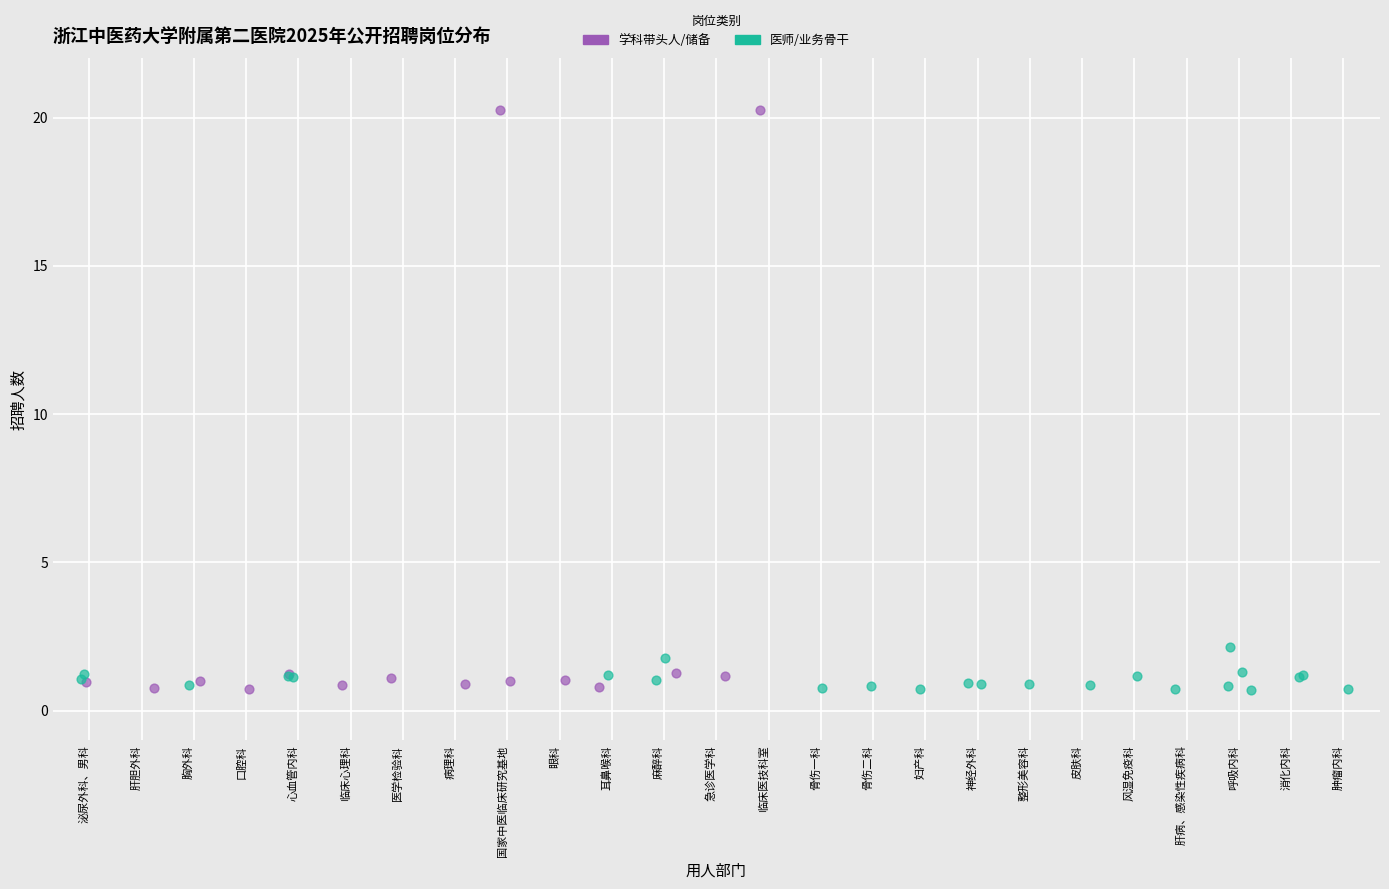

Which series contains the highest Y value?

学科带头人/储备